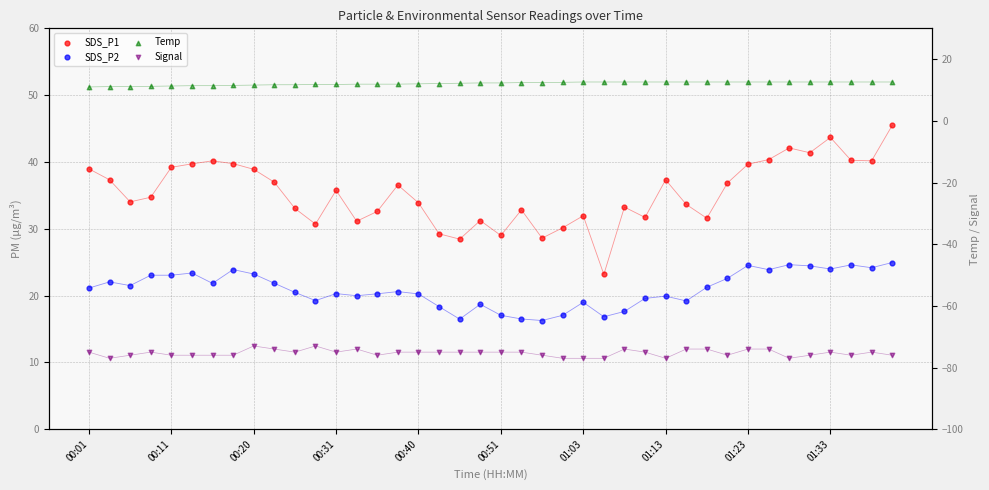

Which series has the largest total across all categories?

SDS_P1